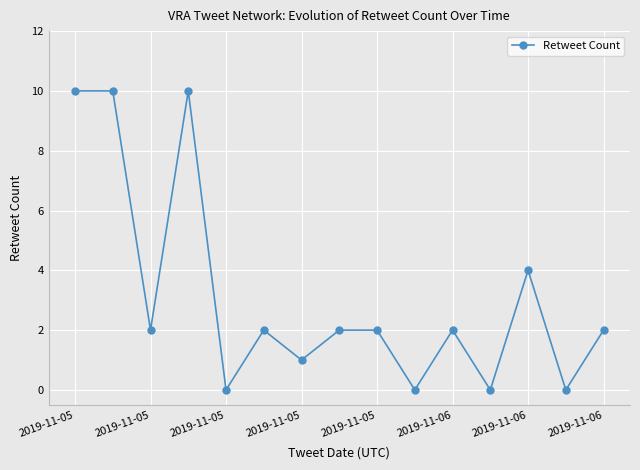

What is the greatest value displayed?

10